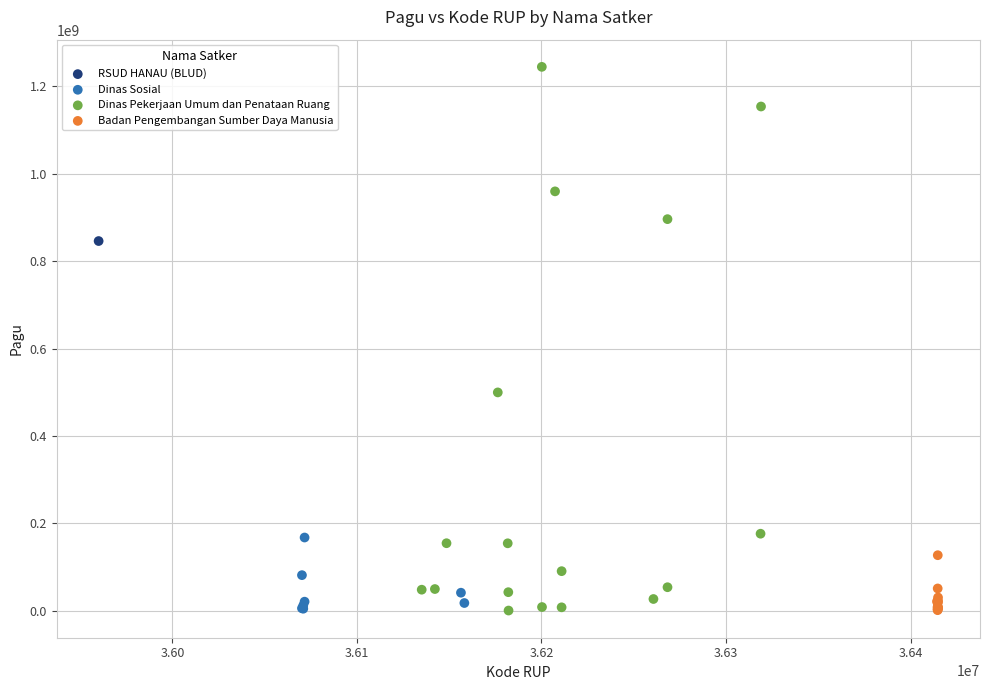

What are all the series names shown in the legend?

RSUD HANAU (BLUD), Dinas Sosial, Dinas Pekerjaan Umum dan Penataan Ruang, Badan Pengembangan Sumber Daya Manusia